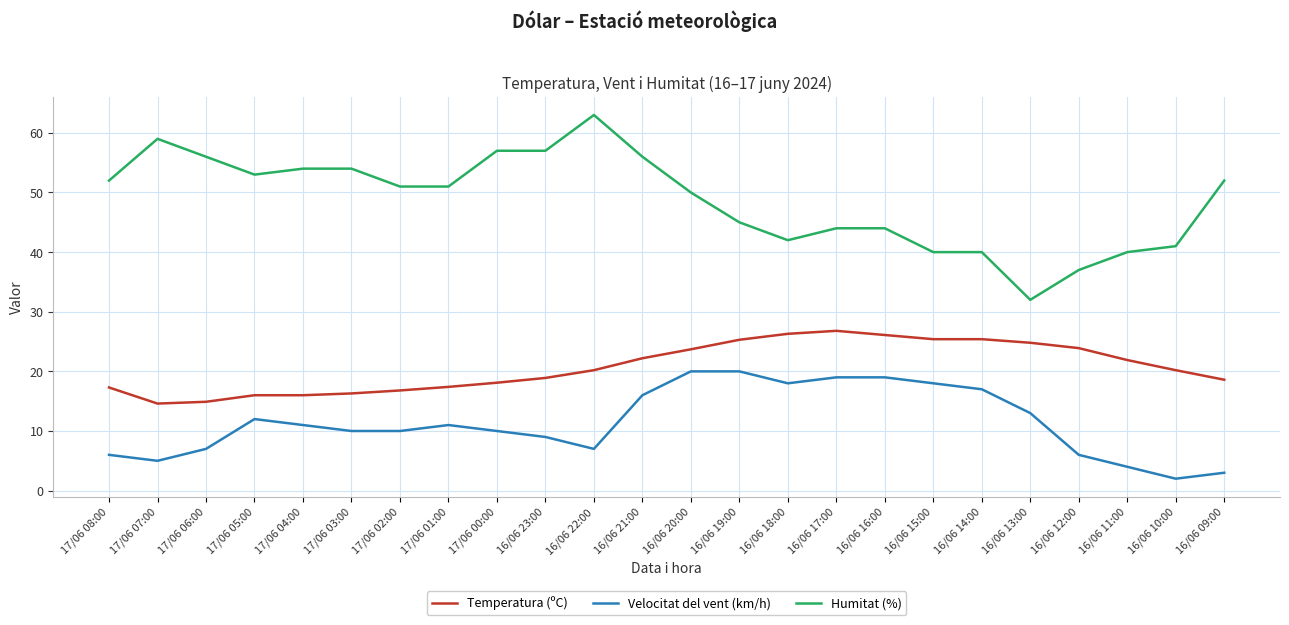

What is the difference between the Temperatura (ºC) values at 16/06 22:00 and 16/06 19:00?

5.1